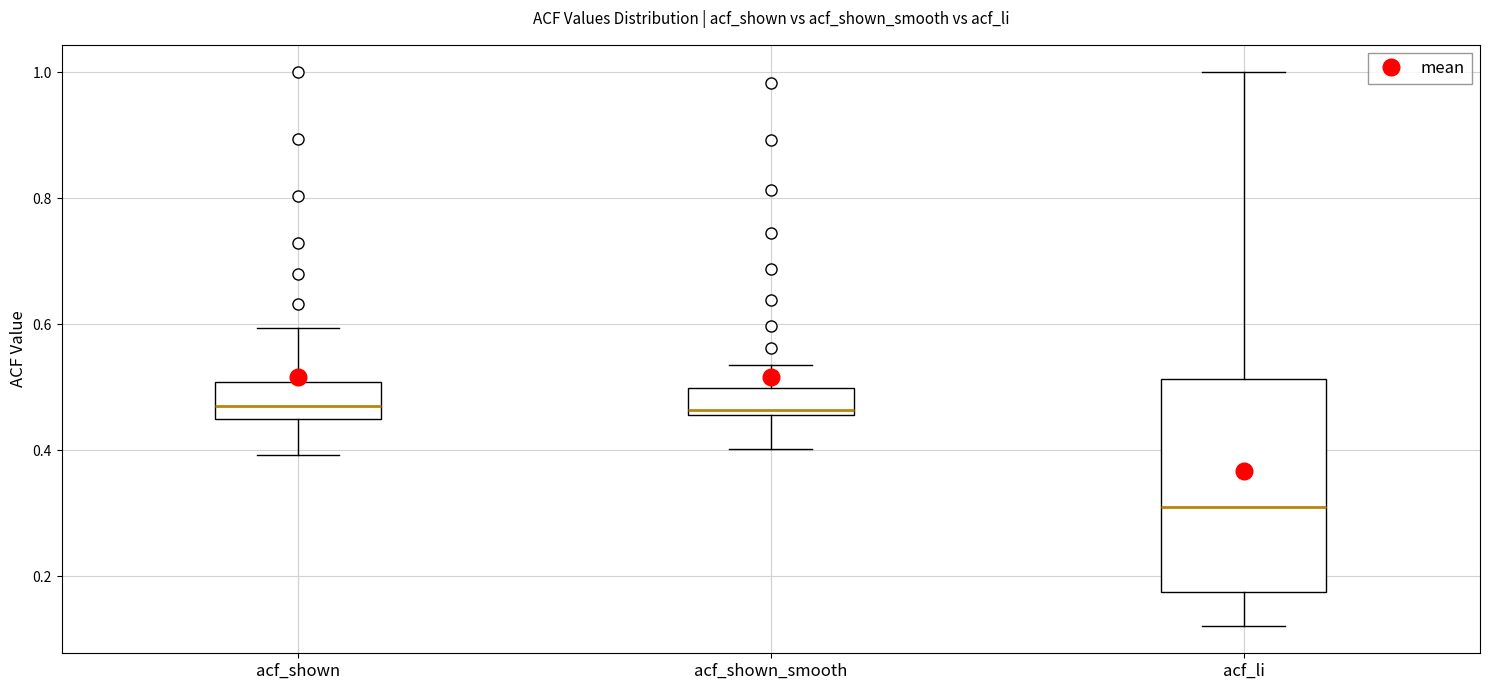

Where is the lower edge of the box for acf_shown on the y-axis? The values are not printed on the chart, so give them approximately, as read against the axis.

0.46